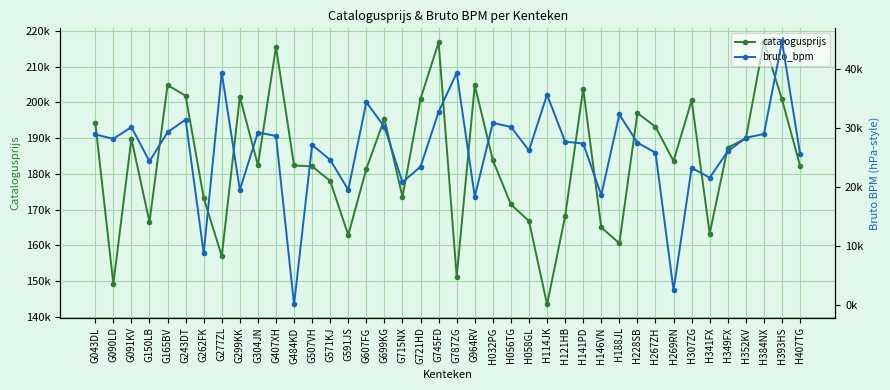

What are all the series names shown in the legend?

catalogusprijs, bruto_bpm